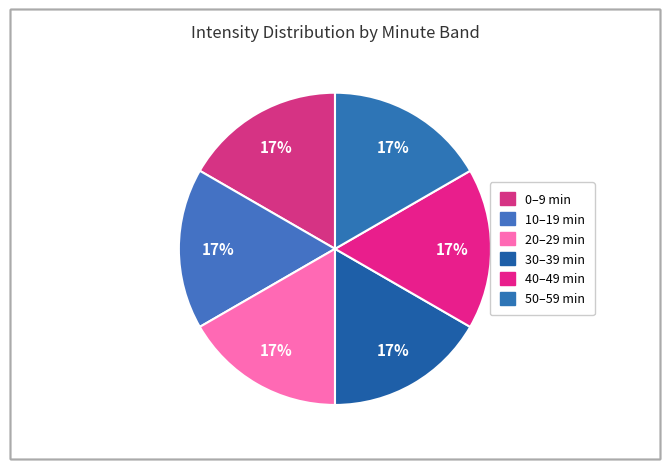

How many slices are in this pie chart?

6